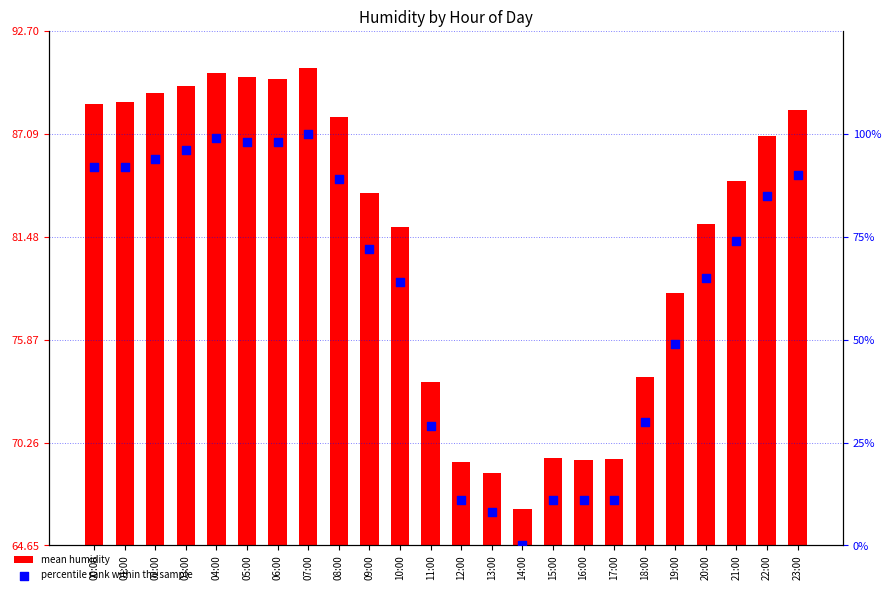

Which series has the largest Y range (max minus min)?

percentile rank within the sample